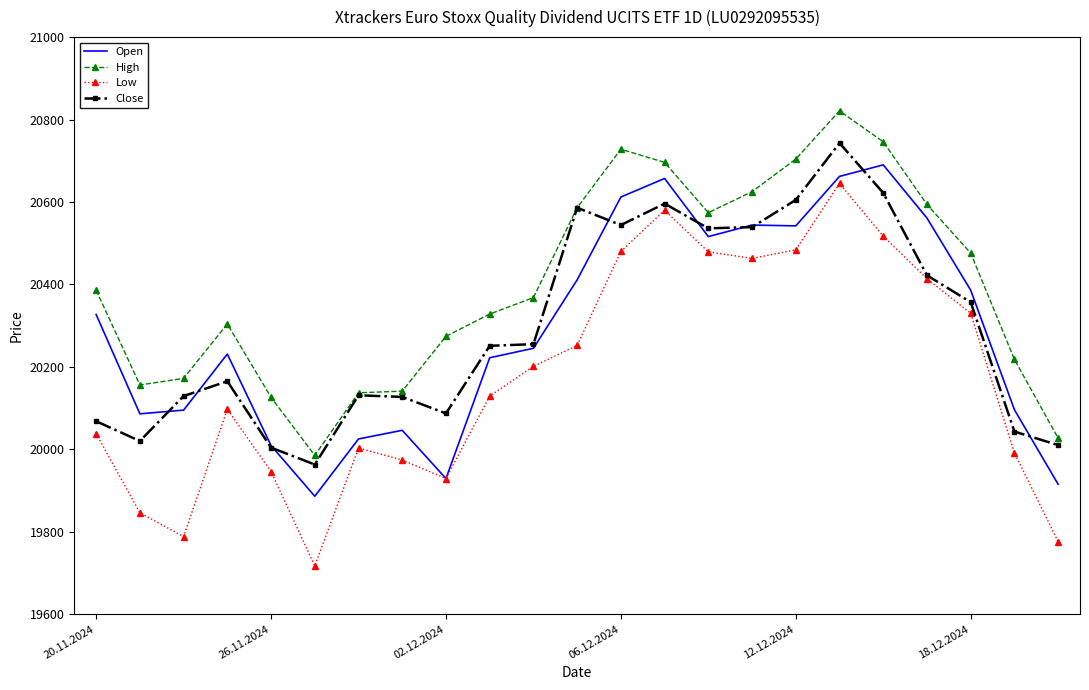

True or false: High and Open intersect in this chart.

False